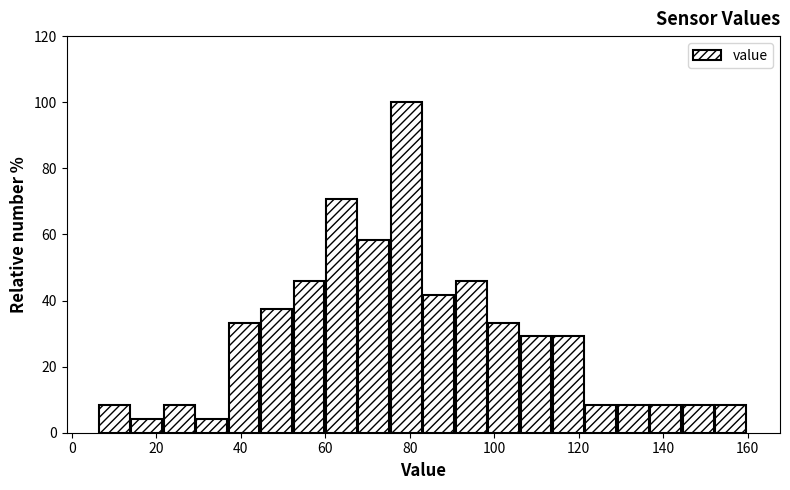

Around what value on the x-axis is the tallest bar? Give the approximate position of its centre, as read against the axis.

80